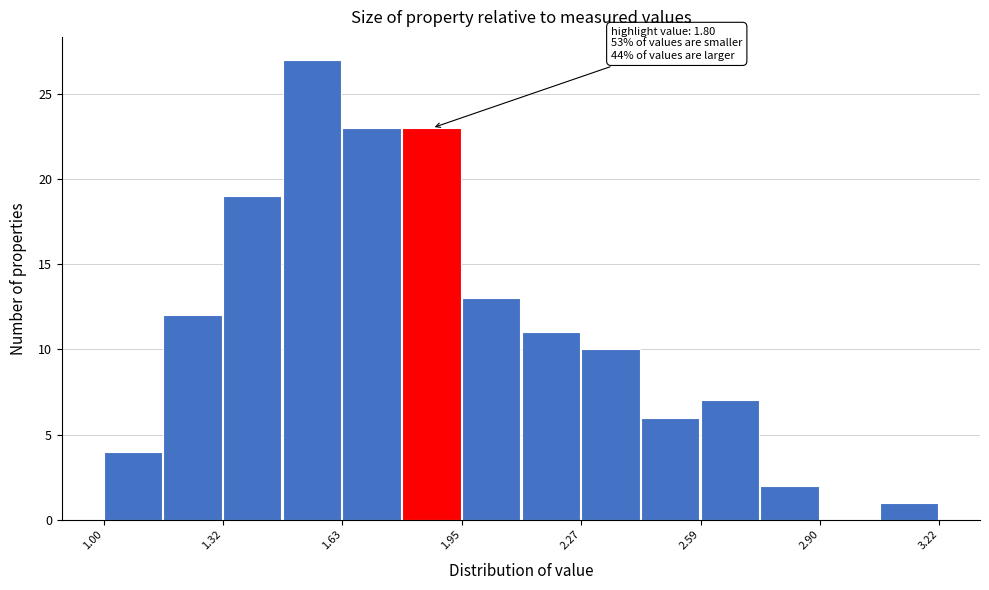

Read against the x-axis, roughly where is the centre of the tallest bar?

1.55